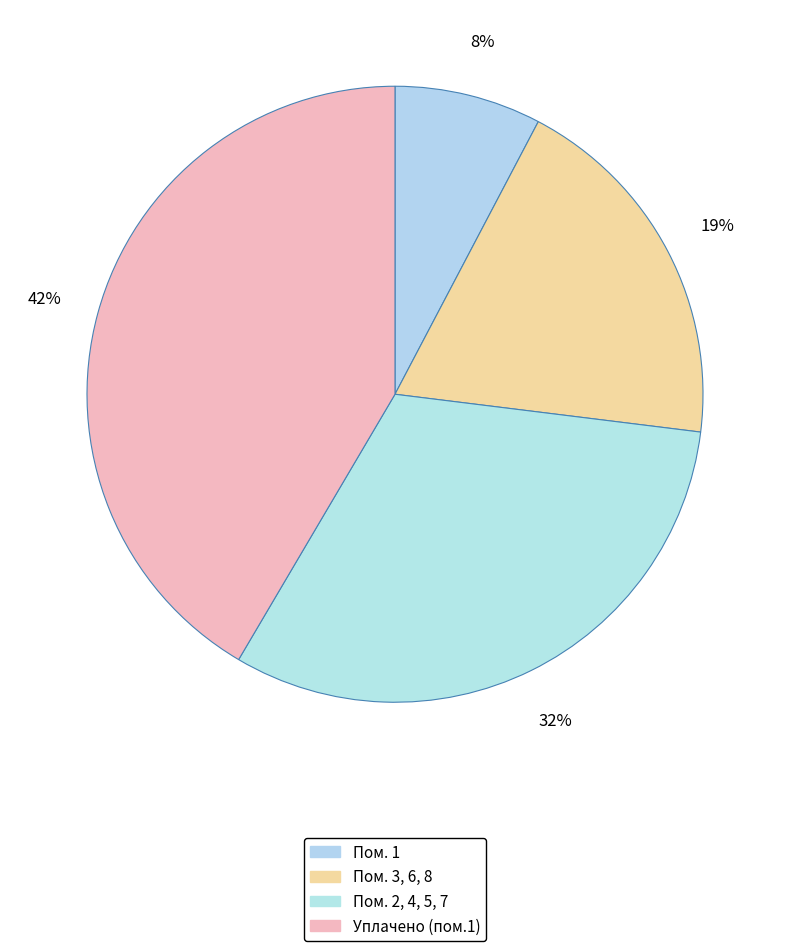

Count the number of slices in the pie.

4